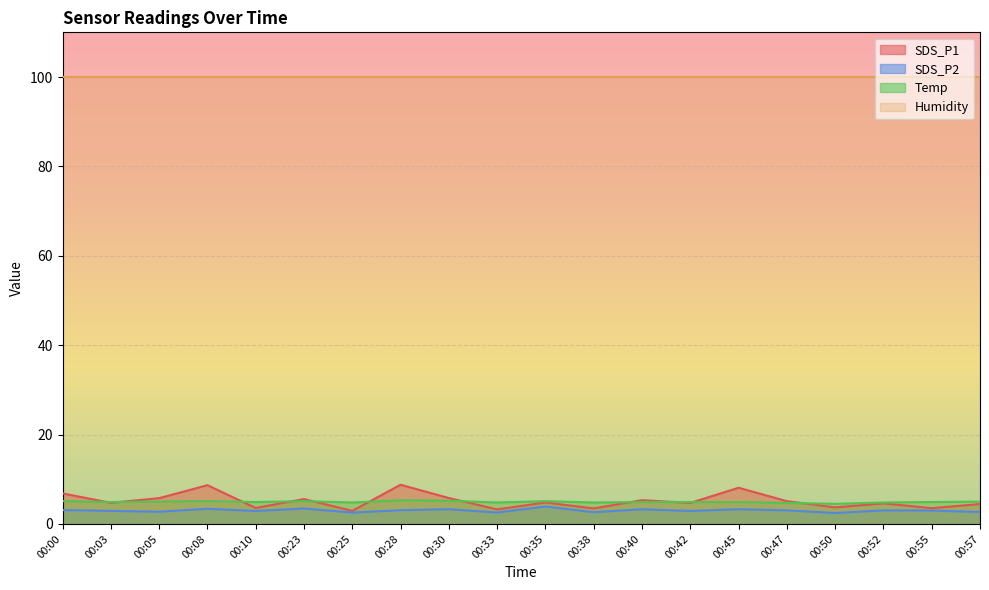

What is the total value across all series at 00:50?

110.6